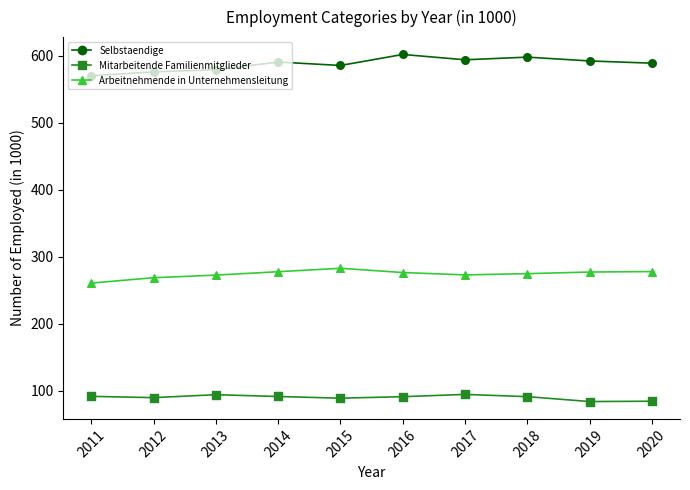

Which series has the widest spread of values?

Selbstaendige